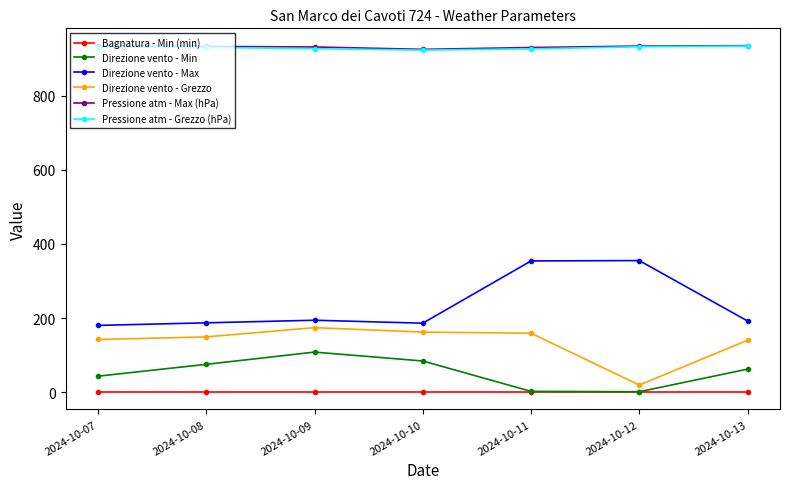

The value of Direzione vento - Min at 2024-10-08 is 124.9. True or false?

False